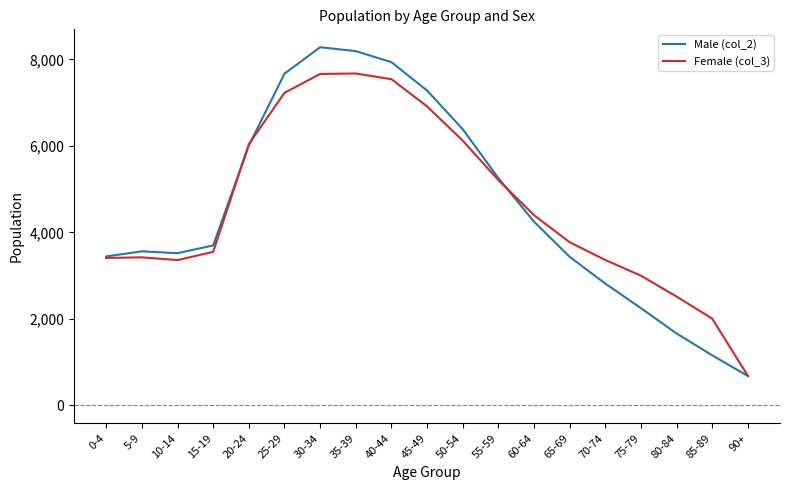

The value of Female (col_3) at 35-39 is 7676. True or false?

True